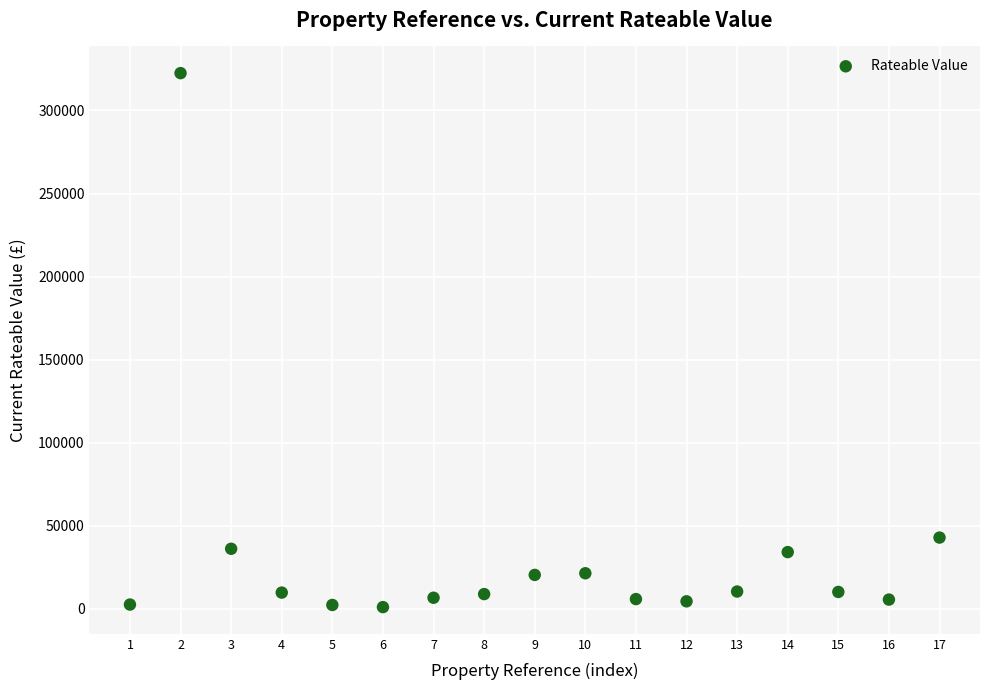

What Y value in the scatter plot is closest to 161680?

42750